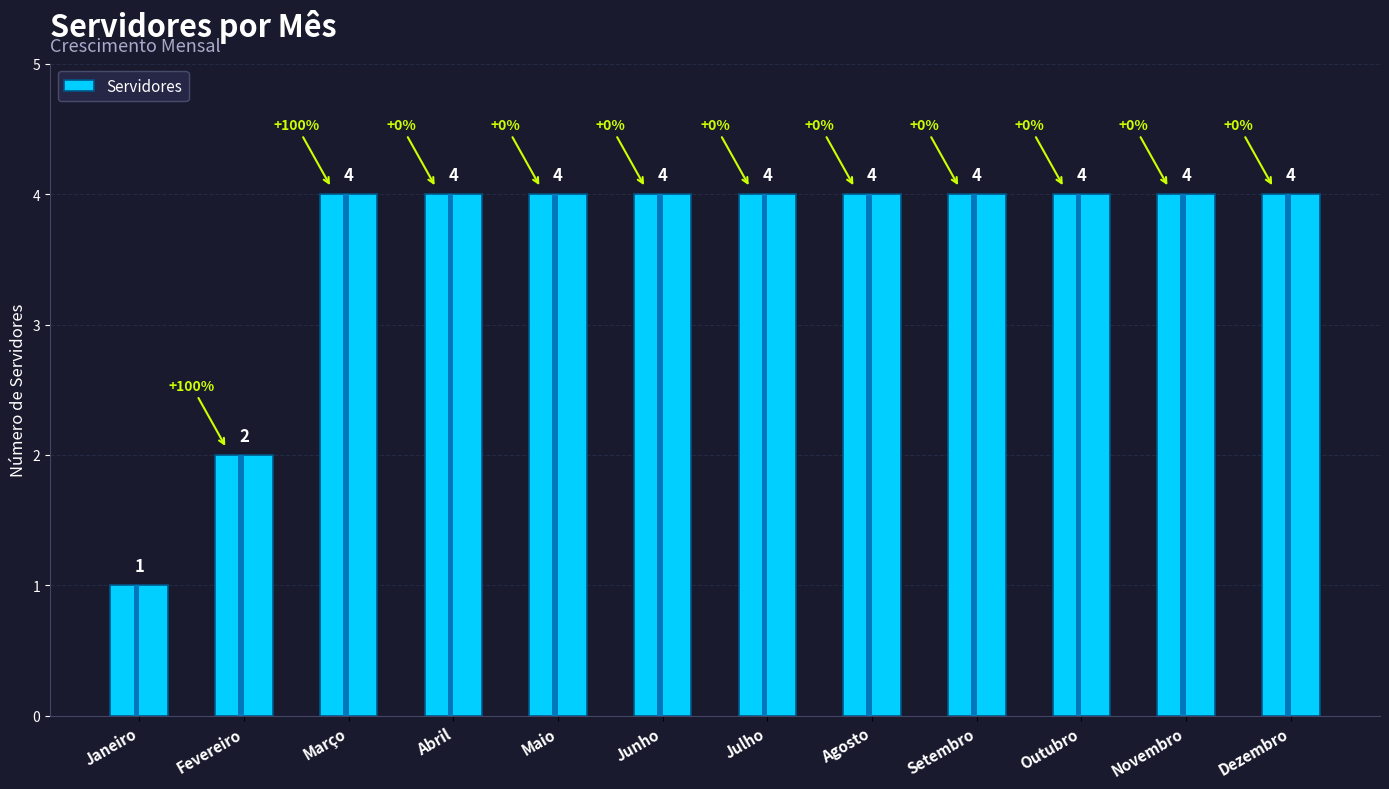

What position from the left is Janeiro?

1